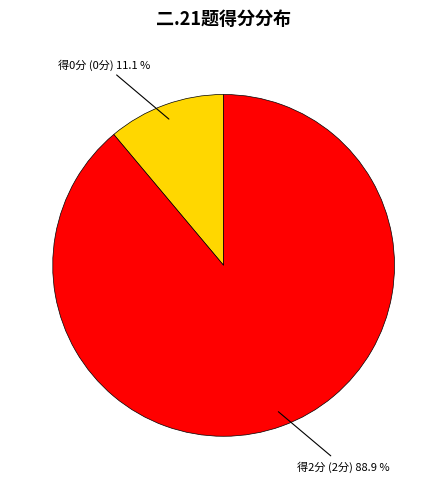

How many segments does this pie chart have?

2